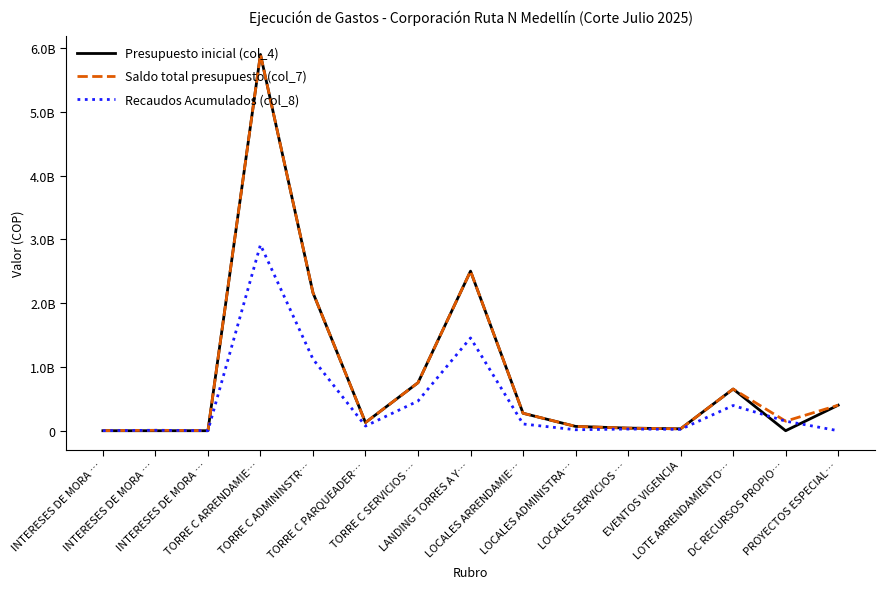

What is the value of the Presupuesto inicial (col_4) point at the 11th from the left?

40766789